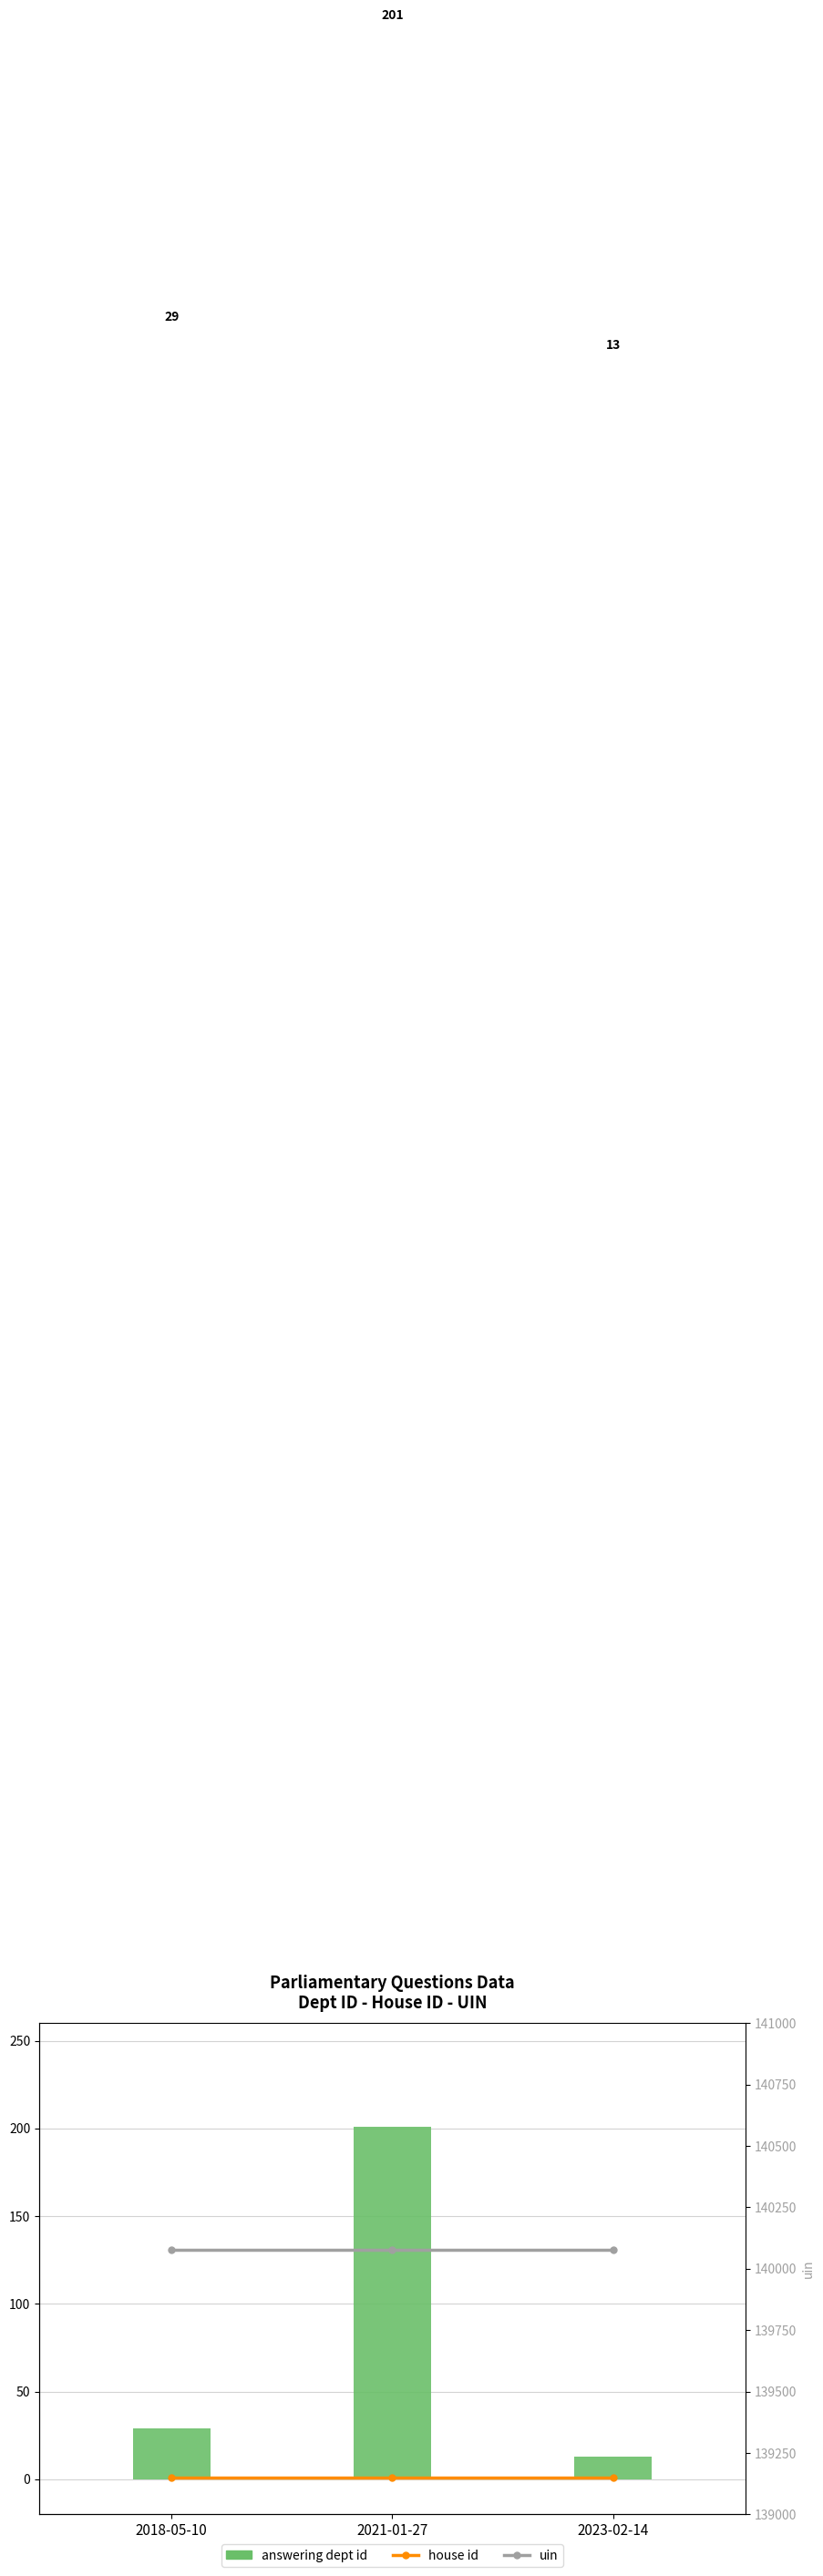

Which series has the largest total across all categories?

uin